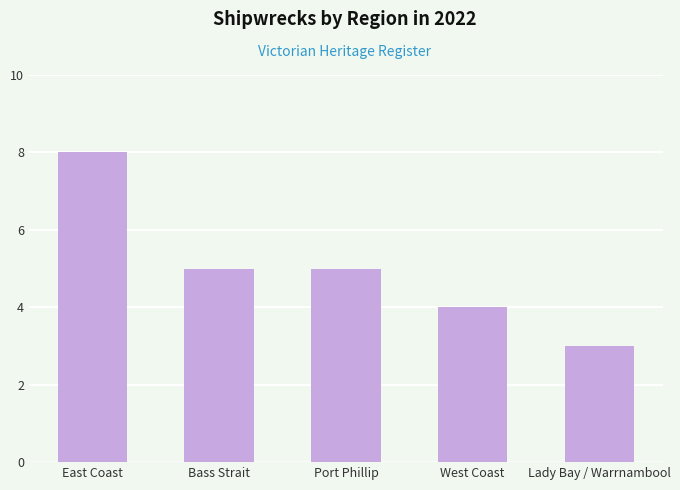

How many values are below 5?

2